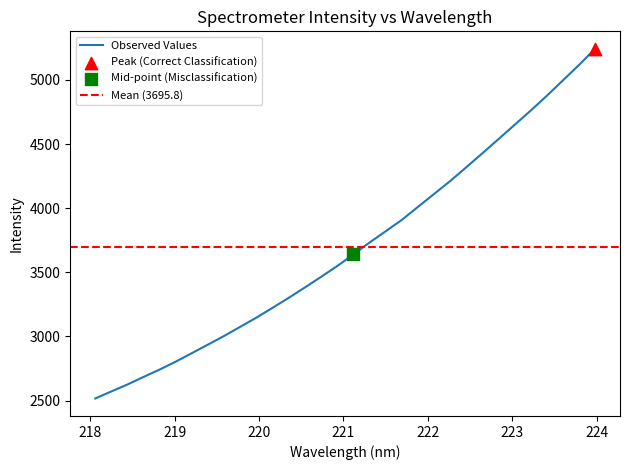

Between 222.6447 and 218.8244, which is larger?

222.6447